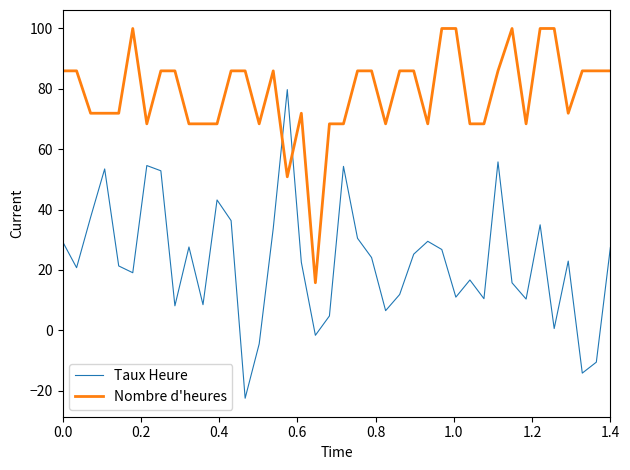

Rank the series by their maximum value, from highest to lowest.

Nombre d'heures, Taux Heure